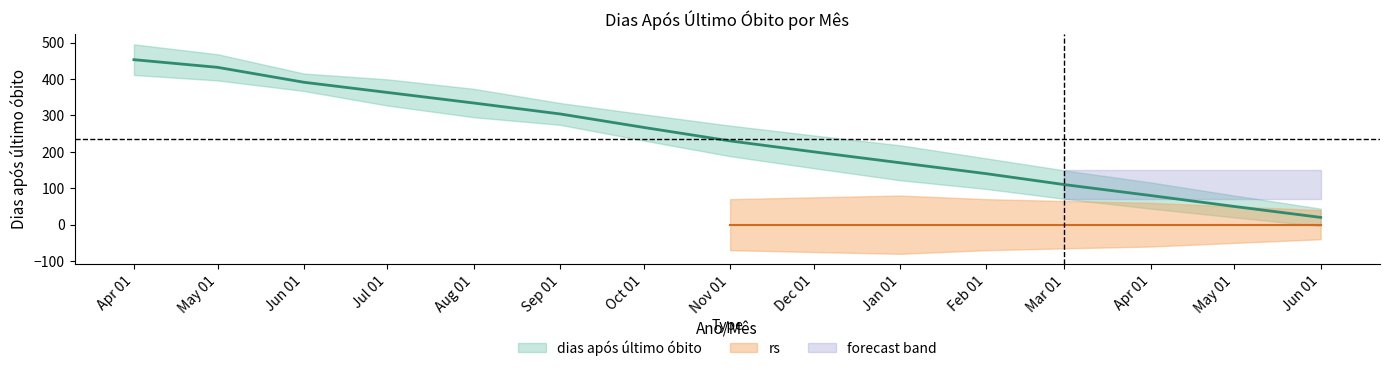

What is the sum of the values at Aug 01 and May 01?

766